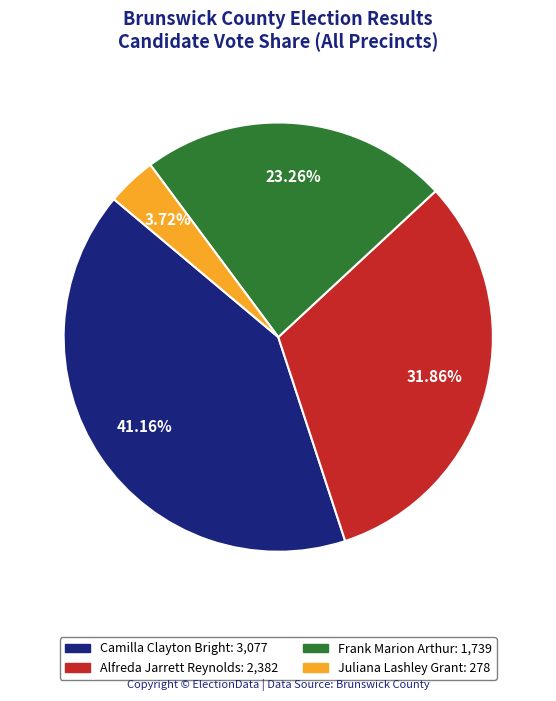

Is there a majority slice in this chart?

No